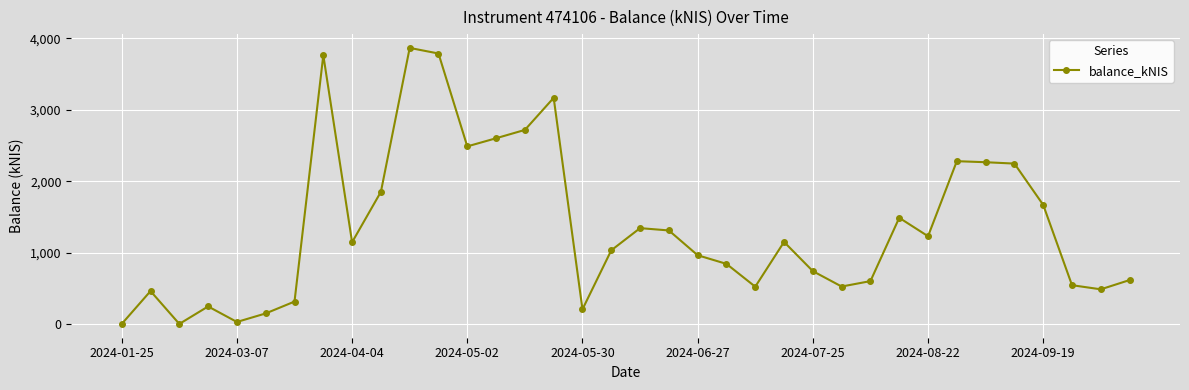

True or false: there are more than 0 points higher than both neighbors.

True